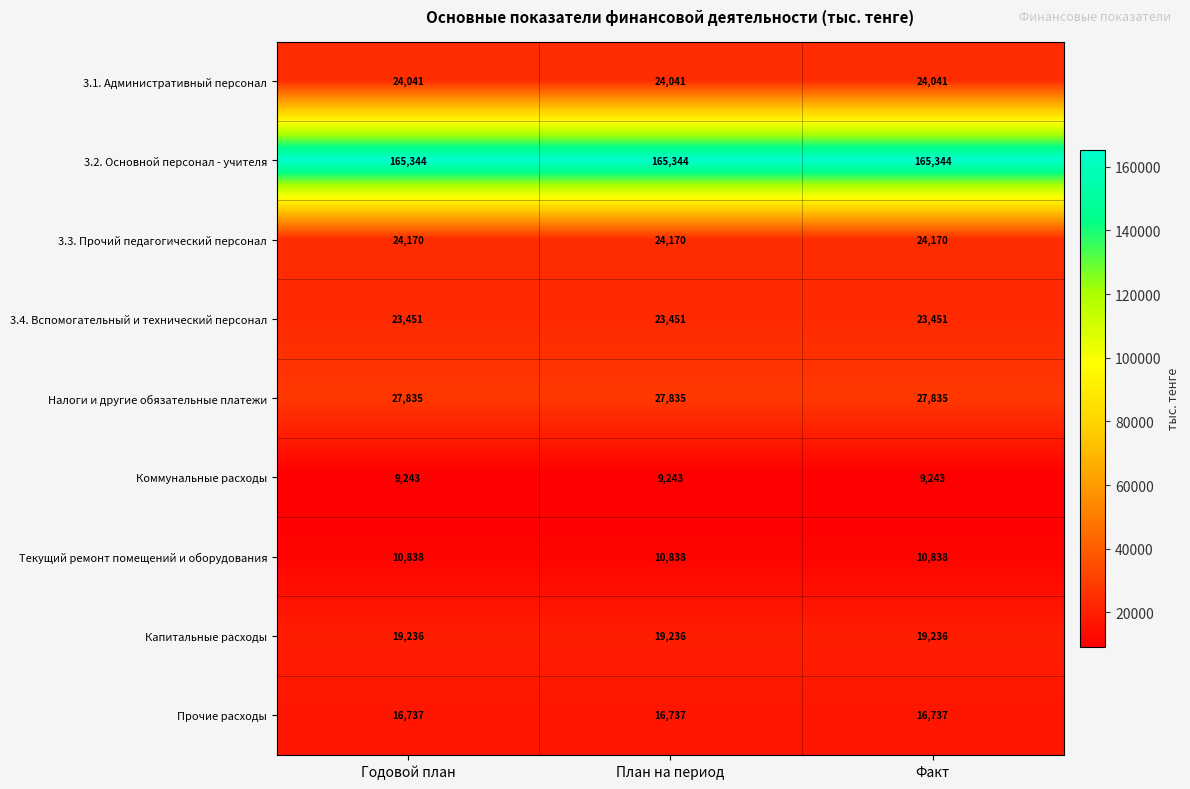

Count the number of data series in this chart.

9